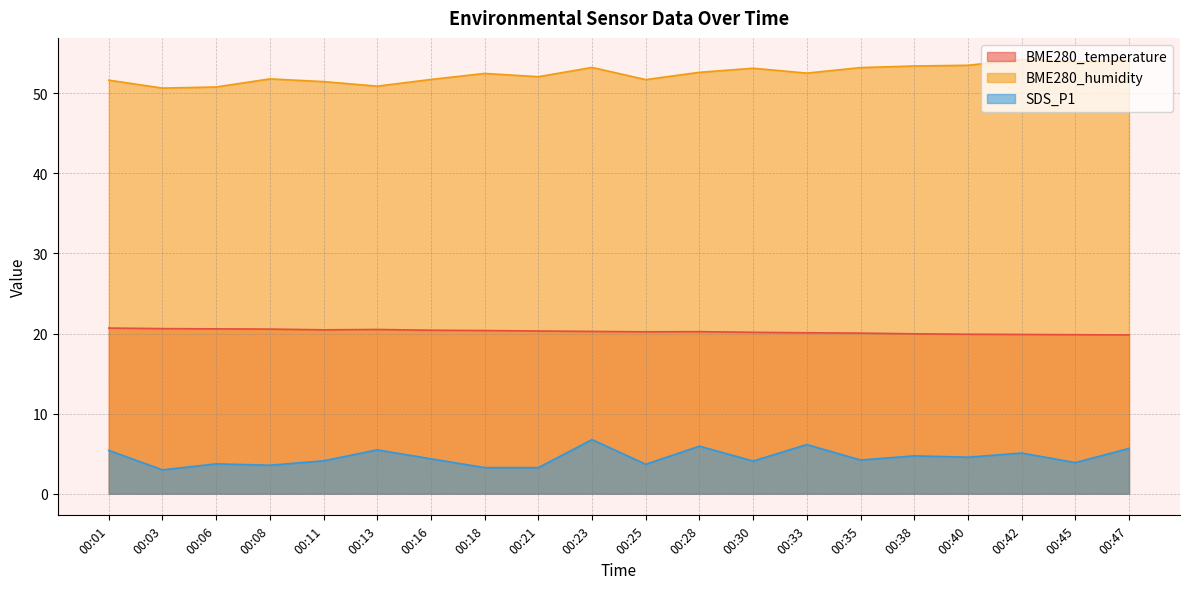

How many categories are shown in the chart?

20